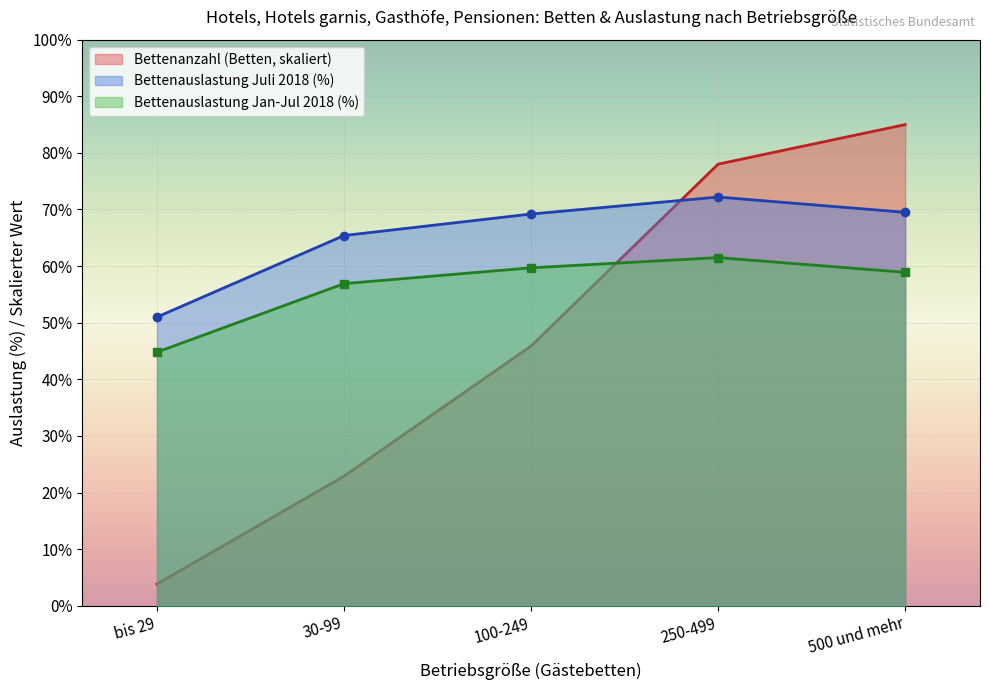

Reading right to left, list all the values displayed in this chart.

Bettenanzahl (Betten): 85.0	78.0	45.9	22.9	3.8
Bettenauslastung Juli 2018: 69.5	72.2	69.2	65.4	51.0
Bettenauslastung Jan-Jul 2018: 58.9	61.5	59.7	56.9	44.8